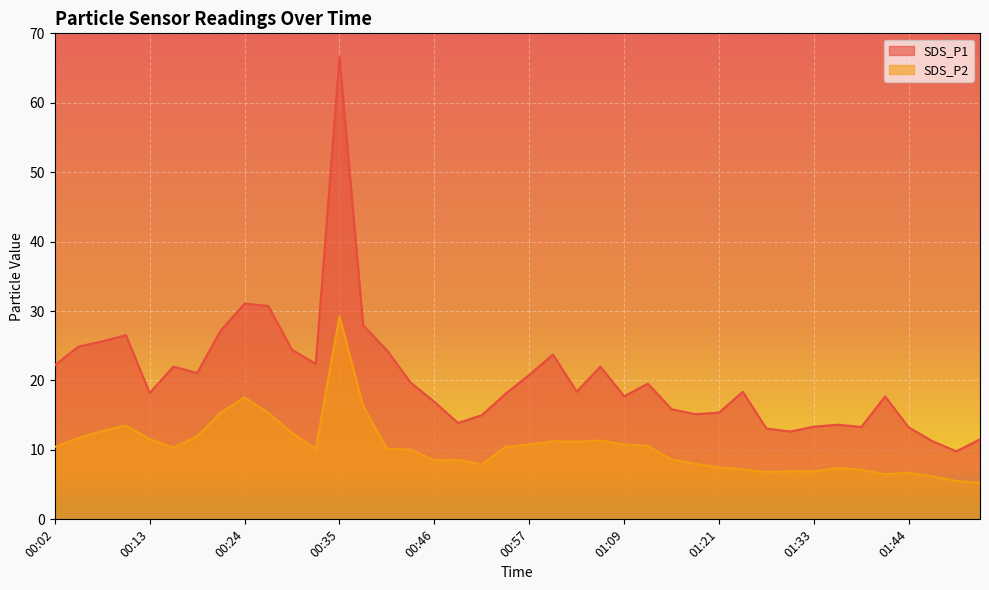

How many lines are shown in the chart?

2